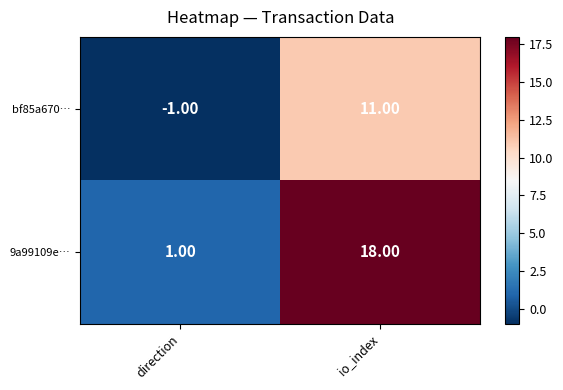

At how many categories does at least one series exceed 3?

1